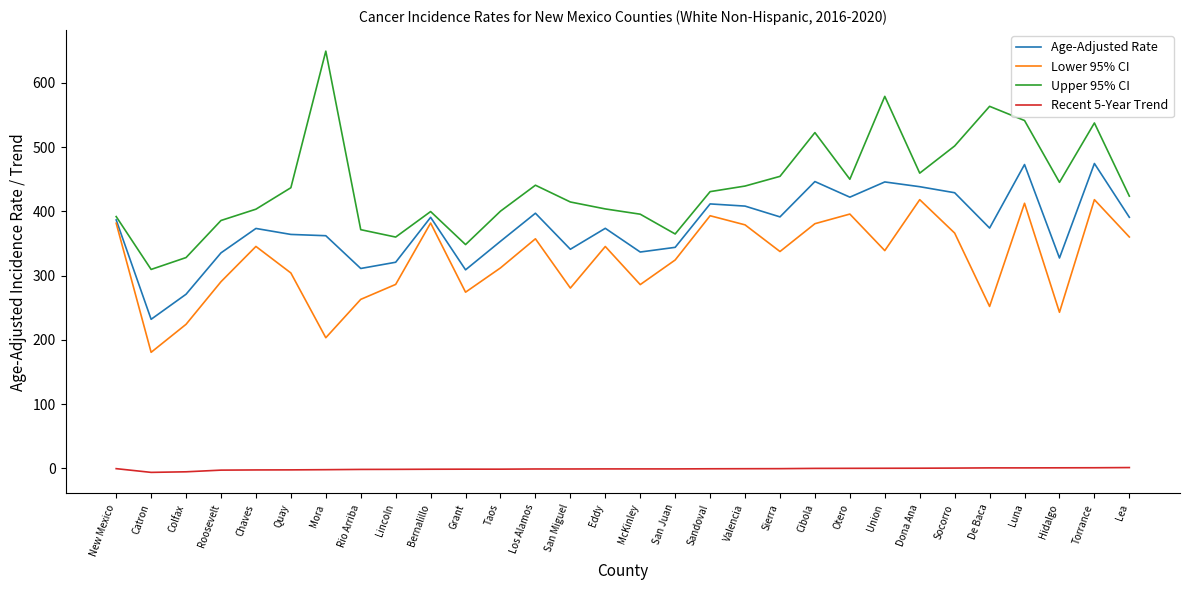

The value of Lower 95% CI at Valencia is 379.0. True or false?

True